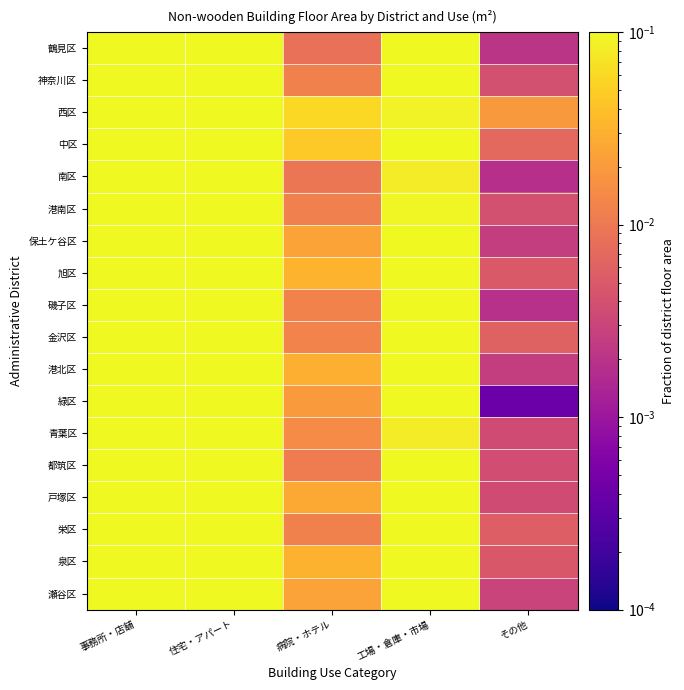

Which has a higher value, その他 or 病院・ホテル?

病院・ホテル